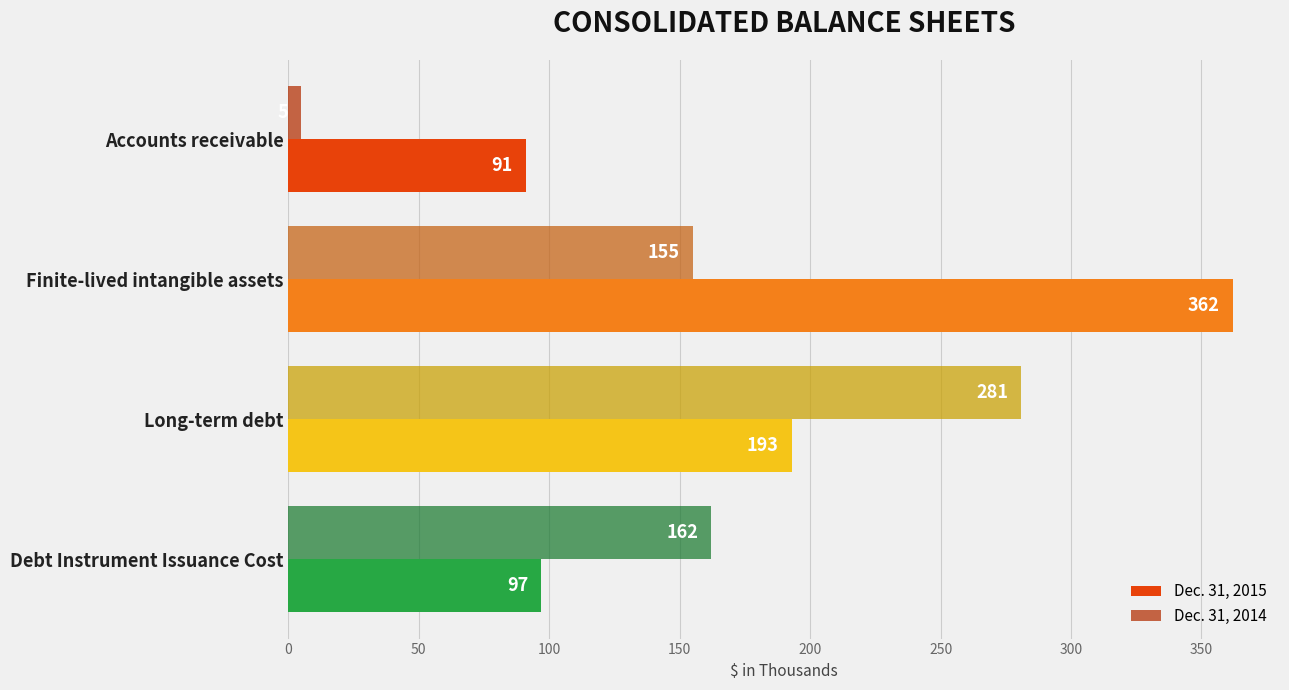

Which label corresponds to the largest value in the chart?

Finite-lived intangible assets